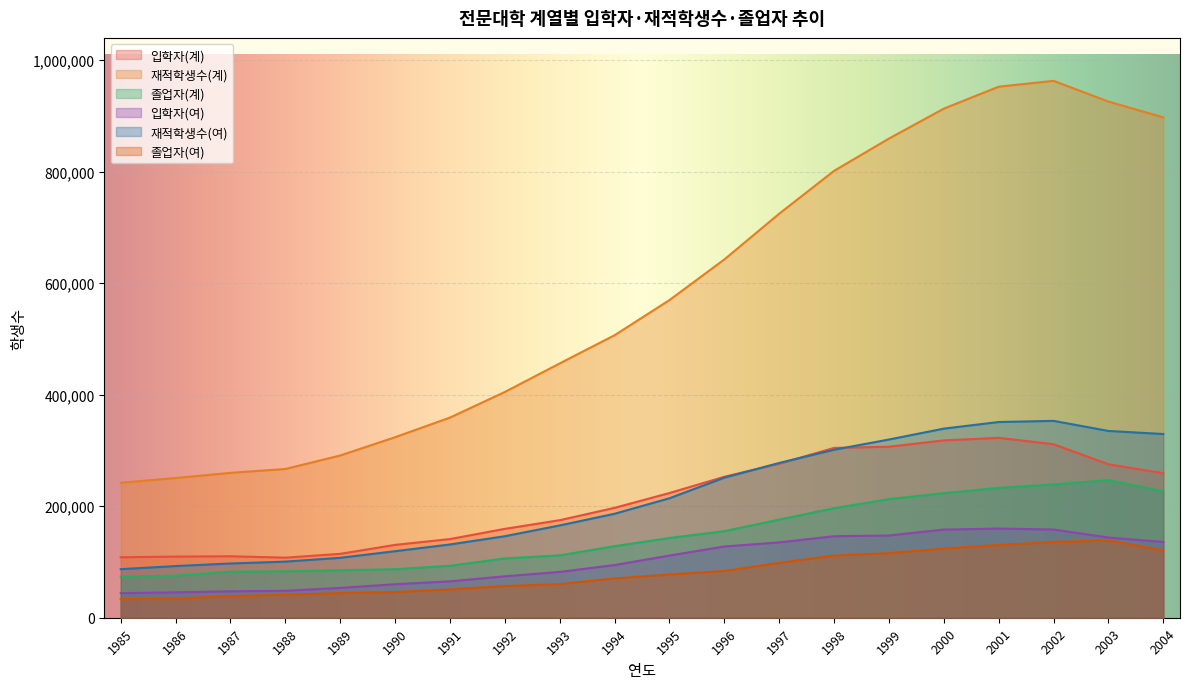

The 졸업자(여) series shows 62257 at 1989. True or false?

False